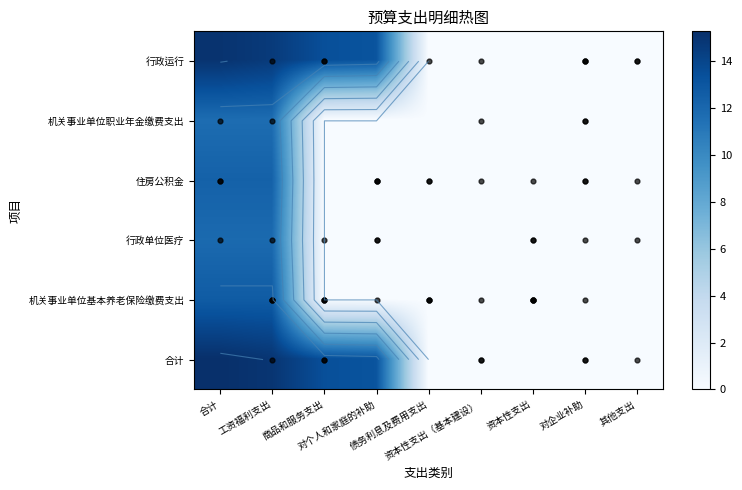

The 行政单位医疗 series shows -4.1 at 商品和服务支出. True or false?

False